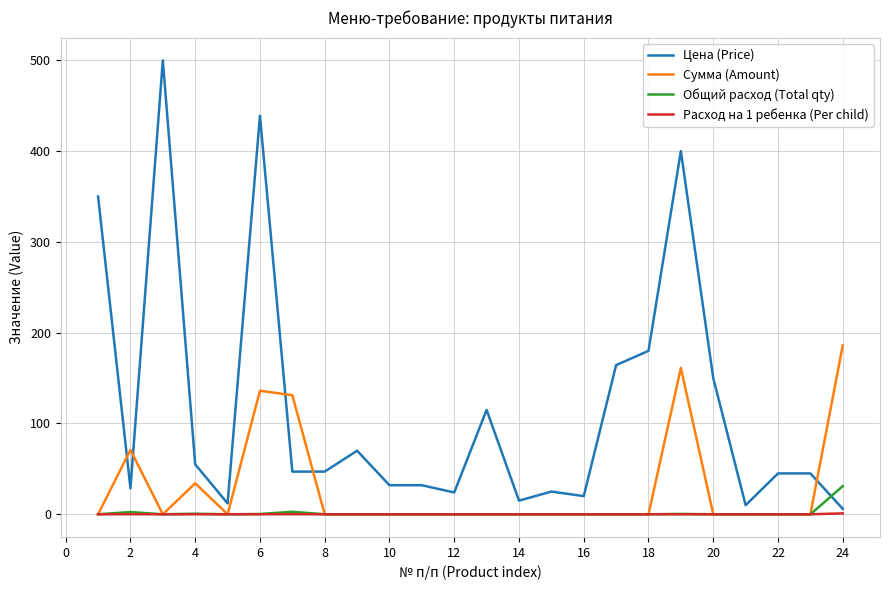

True or false: Цена (Price) and Общий расход (Total qty) cross at least once.

True